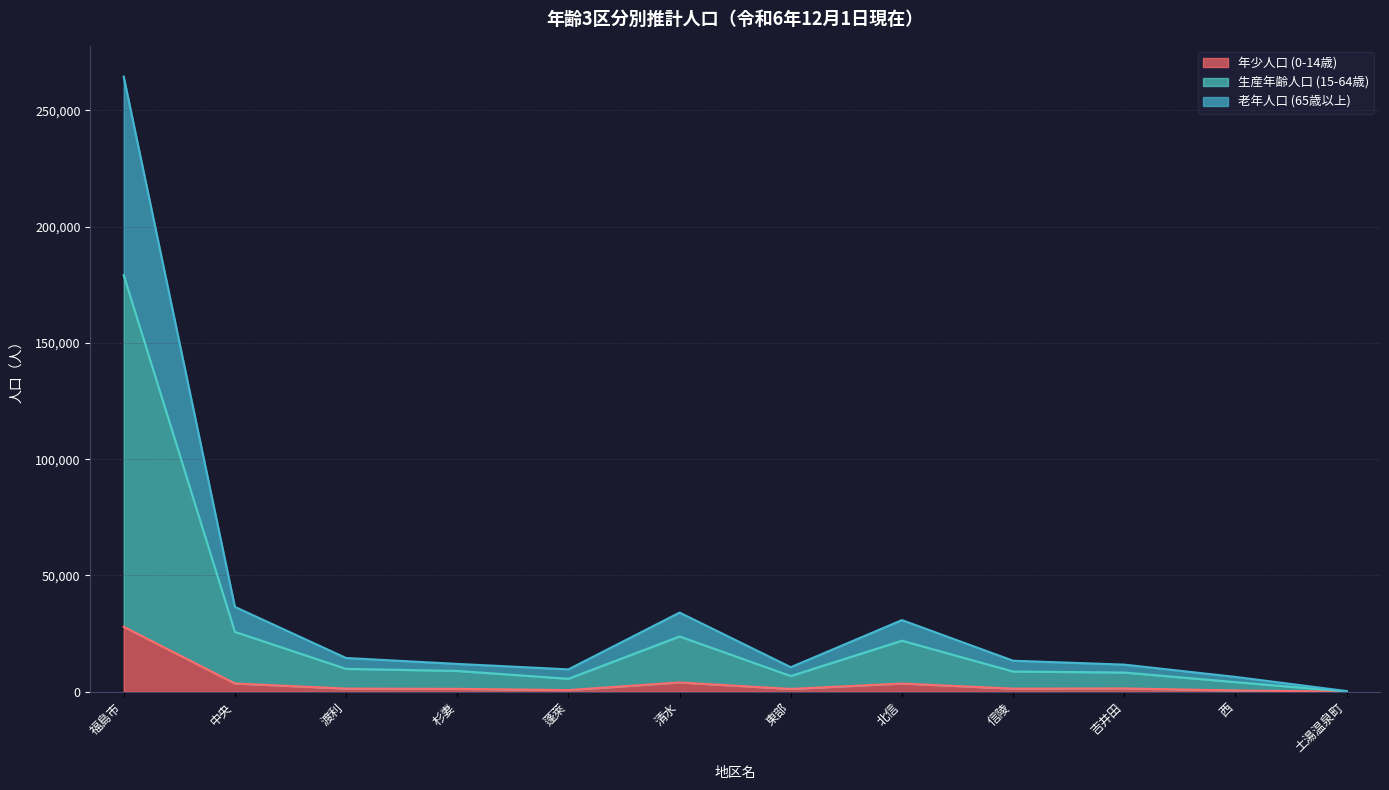

How many interior local valleys does the 老年人口 (65歳以上) series have?

2